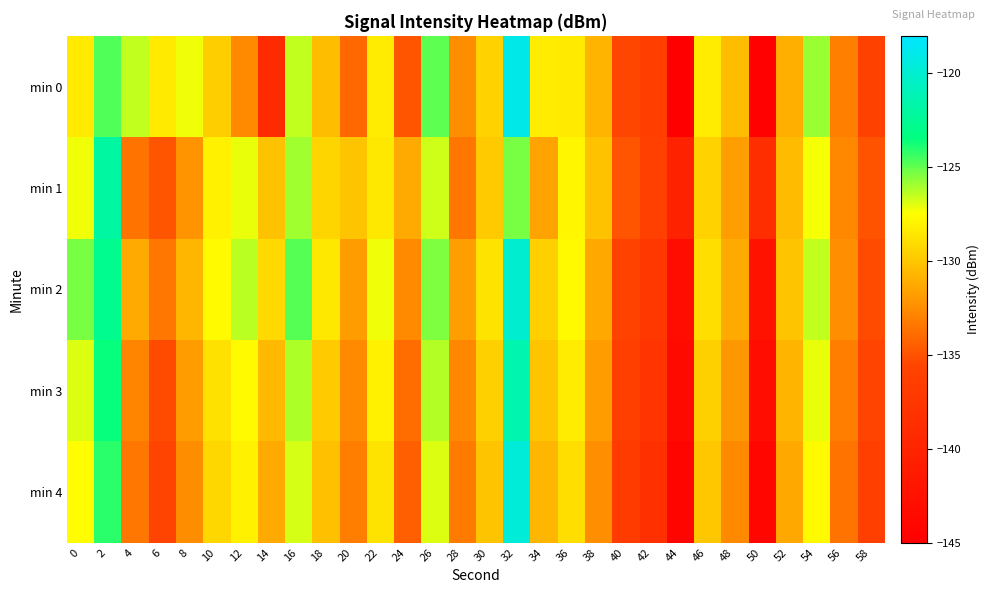

Reading right to left, extract all data points from this chart.

min 0: 58=-136.0	56=-133.1	54=-125.8	52=-131.0	50=-144.8	48=-130.3	46=-128.3	44=-144.9	42=-136.4	40=-135.5	38=-130.8	36=-128.4	34=-128.3	32=-119.0	30=-129.4	28=-132.5	26=-125.0	24=-134.8	22=-128.3	20=-134.1	18=-130.4	16=-126.5	14=-139.1	12=-132.6	10=-129.7	8=-127.2	6=-128.4	4=-126.5	2=-124.7	0=-128.4
min 1: 58=-134.9	56=-132.7	54=-127.3	52=-130.5	50=-138.6	48=-131.8	46=-129.4	44=-140.2	42=-136.1	40=-134.8	38=-130.2	36=-127.9	34=-131.6	32=-125.3	30=-129.8	28=-133.4	26=-126.7	24=-131.2	22=-128.5	20=-130.1	18=-129.4	16=-125.9	14=-130.2	12=-127.1	10=-128.0	8=-132.2	6=-134.8	4=-133.6	2=-122.0	0=-127.2
min 2: 58=-135.2	56=-132.4	54=-126.5	52=-130.1	50=-142.3	48=-131.2	46=-128.9	44=-143.1	42=-137.2	40=-135.9	38=-131.3	36=-127.6	34=-129.5	32=-120.1	30=-128.7	28=-131.8	26=-125.4	24=-132.6	22=-127.2	20=-131.9	18=-128.5	16=-124.8	14=-129.1	12=-126.4	10=-127.6	8=-130.7	6=-133.5	4=-131.2	2=-122.8	0=-125.3
min 3: 58=-135.8	56=-133.1	54=-127.1	52=-130.8	50=-143.2	48=-132.1	46=-129.5	44=-143.6	42=-137.8	40=-136.3	38=-131.9	36=-128.3	34=-130.1	32=-121.4	30=-129.6	28=-132.7	26=-126.3	24=-133.9	22=-128.1	20=-132.6	18=-129.8	16=-126.2	14=-130.6	12=-127.7	10=-128.8	8=-131.9	6=-135.2	4=-132.8	2=-123.5	0=-126.9
min 4: 58=-136.3	56=-133.6	54=-127.6	52=-131.3	50=-144.0	48=-132.6	46=-130.0	44=-144.2	42=-138.3	40=-136.8	38=-132.4	36=-128.9	34=-130.7	32=-119.6	30=-130.1	28=-133.2	26=-126.9	24=-134.4	22=-128.7	20=-133.1	18=-130.3	16=-126.8	14=-131.2	12=-128.1	10=-129.2	8=-132.5	6=-135.8	4=-133.4	2=-124.1	0=-127.5